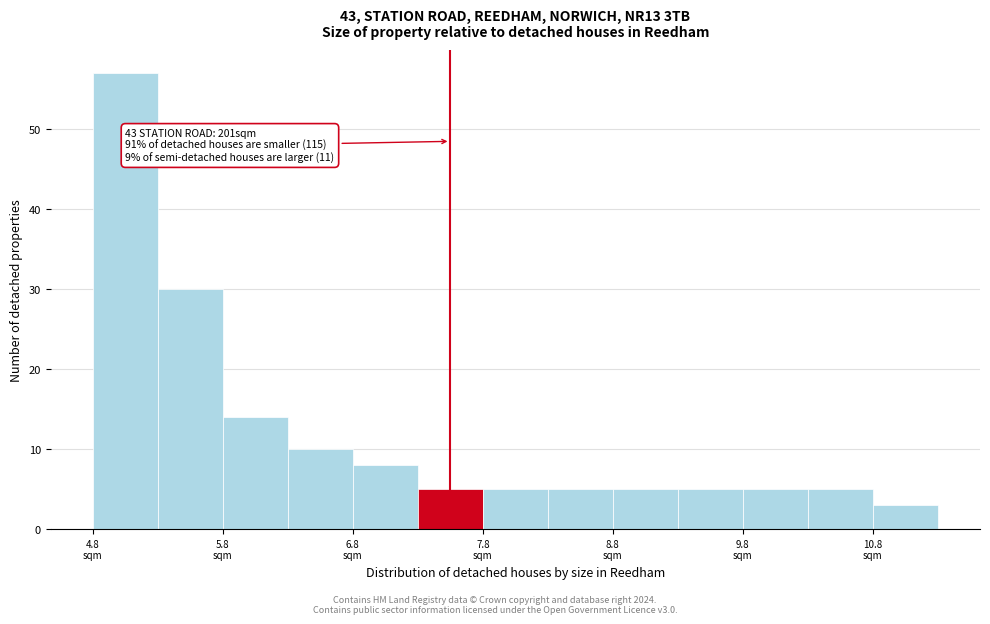

Which range on the x-axis has the tallest bar?

4.75 to 5.25